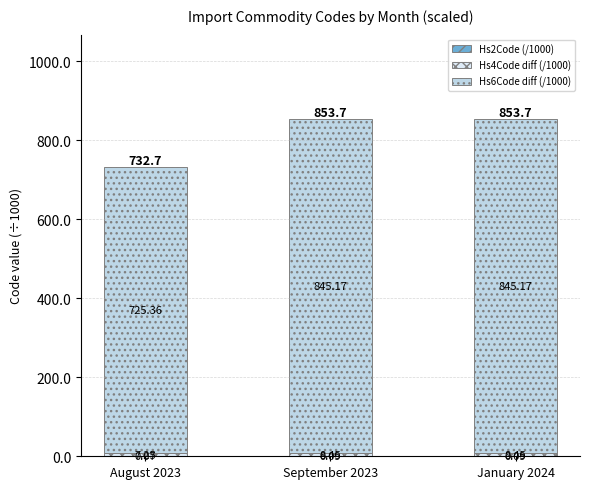

What is the total value across all series at August 2023?

732.7